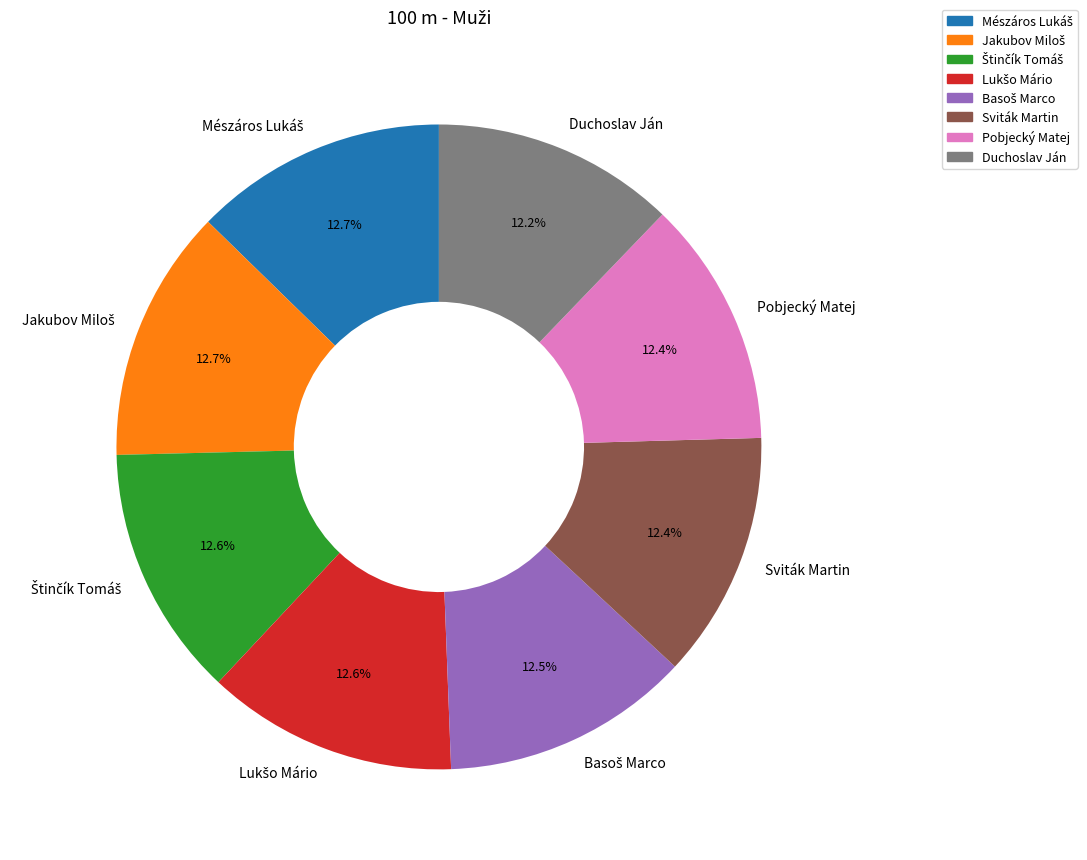

How many segments does this pie chart have?

8